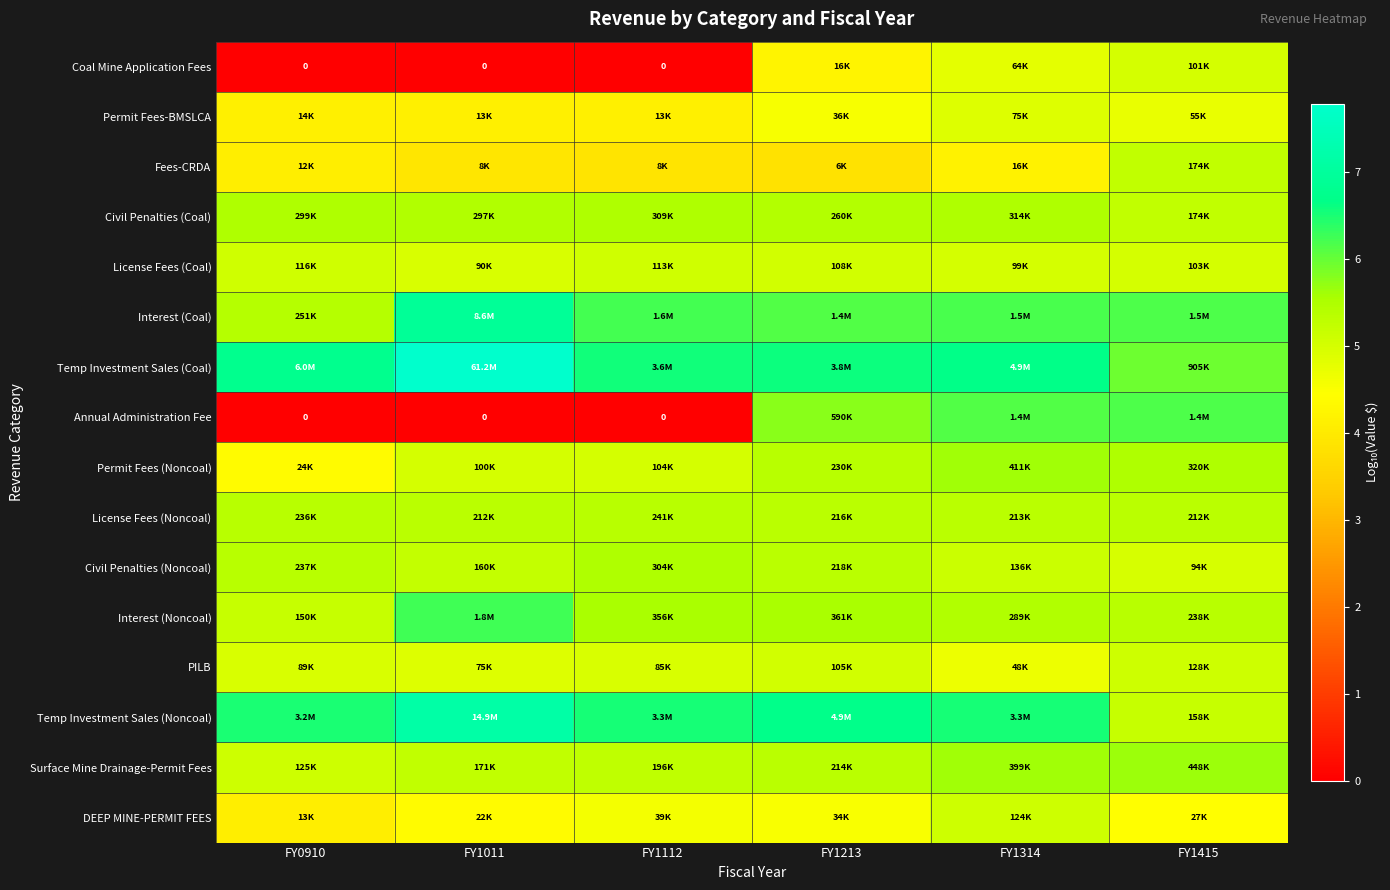

What is the average value of the Temp Investment Sales (Coal) series?

6.7